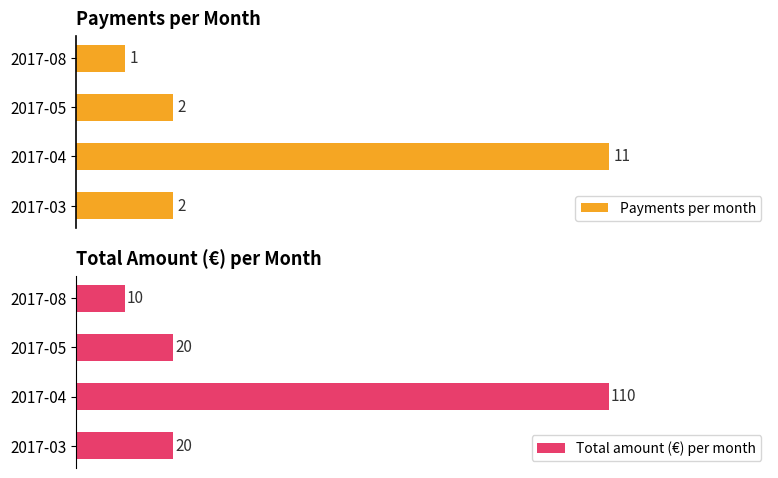

Which series has the widest spread of values?

Total amount (€) per month